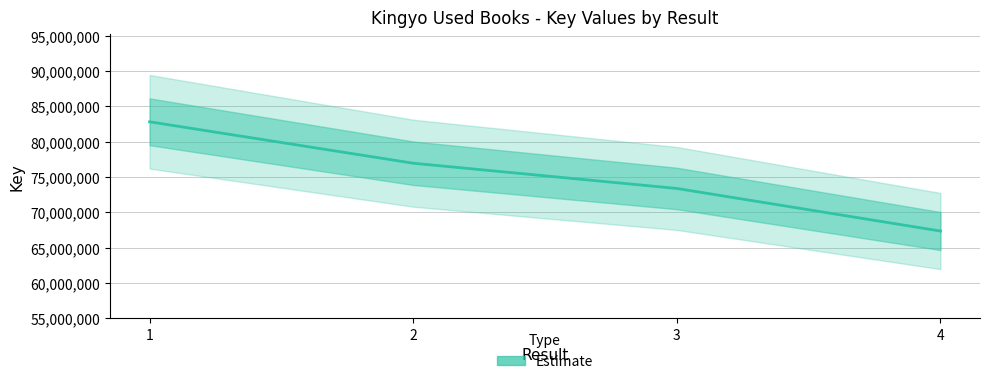

What is the greatest value displayed?

82831043